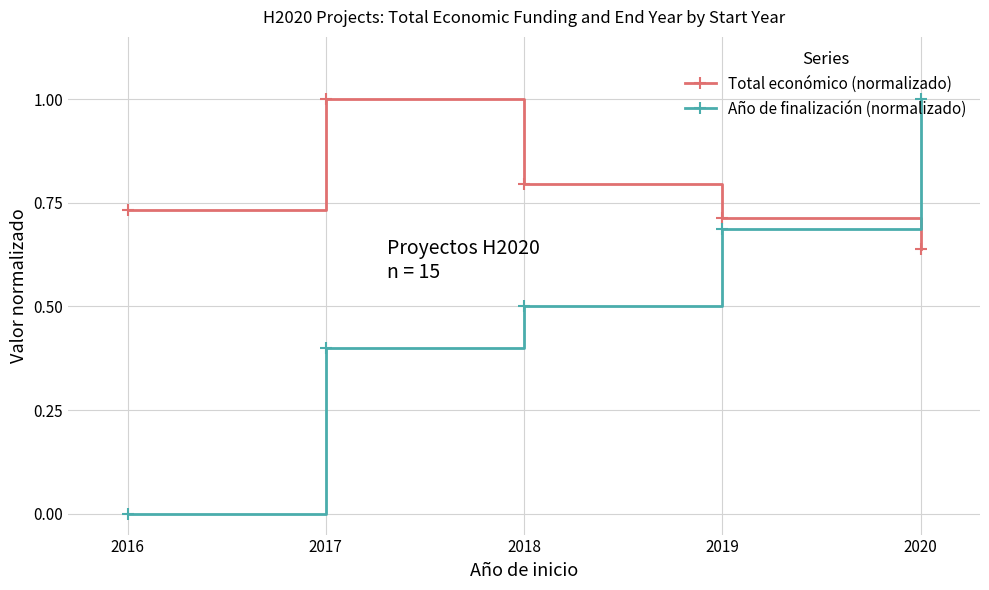

What is the sum of the Total económico (normalizado) values at 2016 and 2018?

1.5